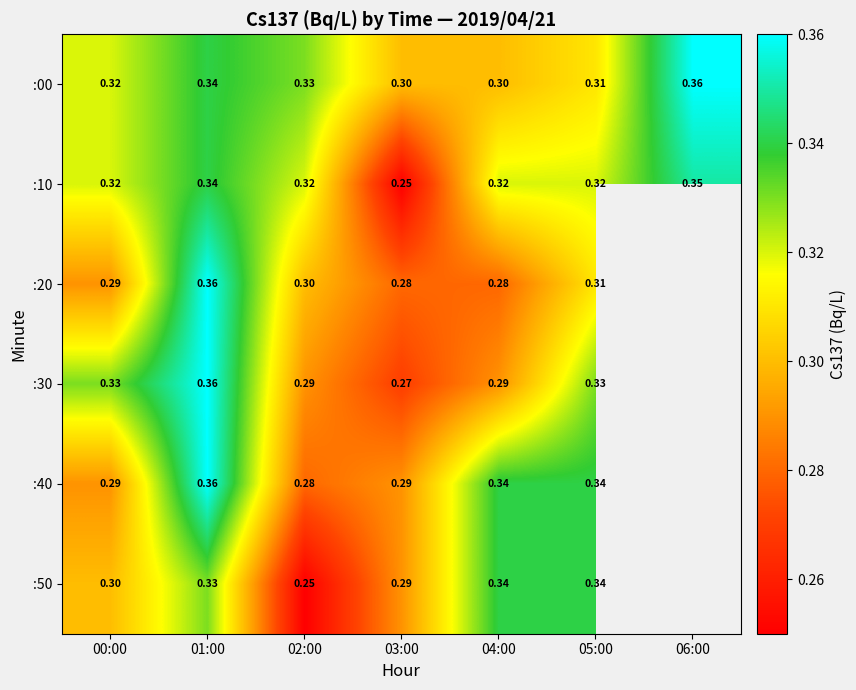

Is it true that :50 equals 0.3 at 04:00?

True